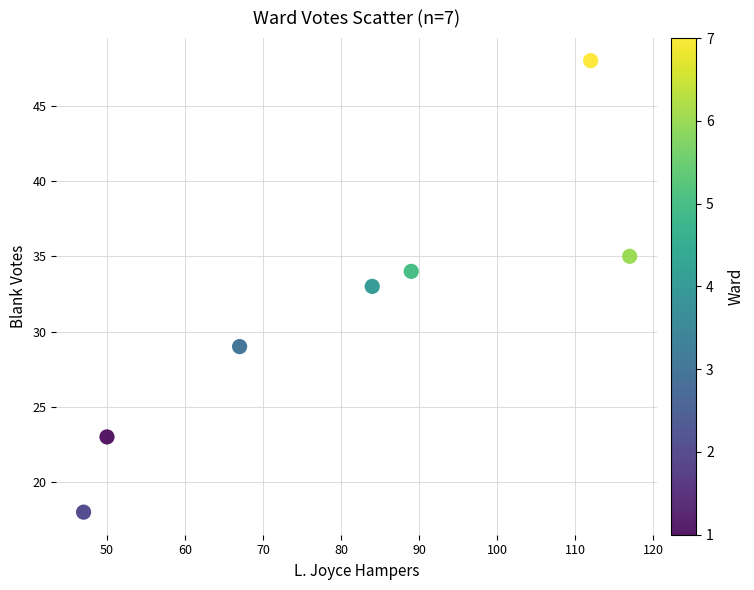

What is the range of X values (max minus min)?

70